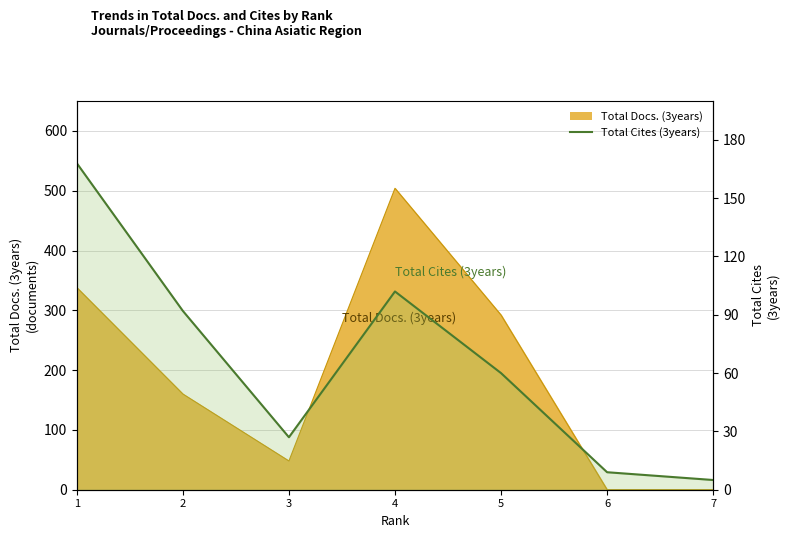

Is it true that the value at 1 is 168?

True